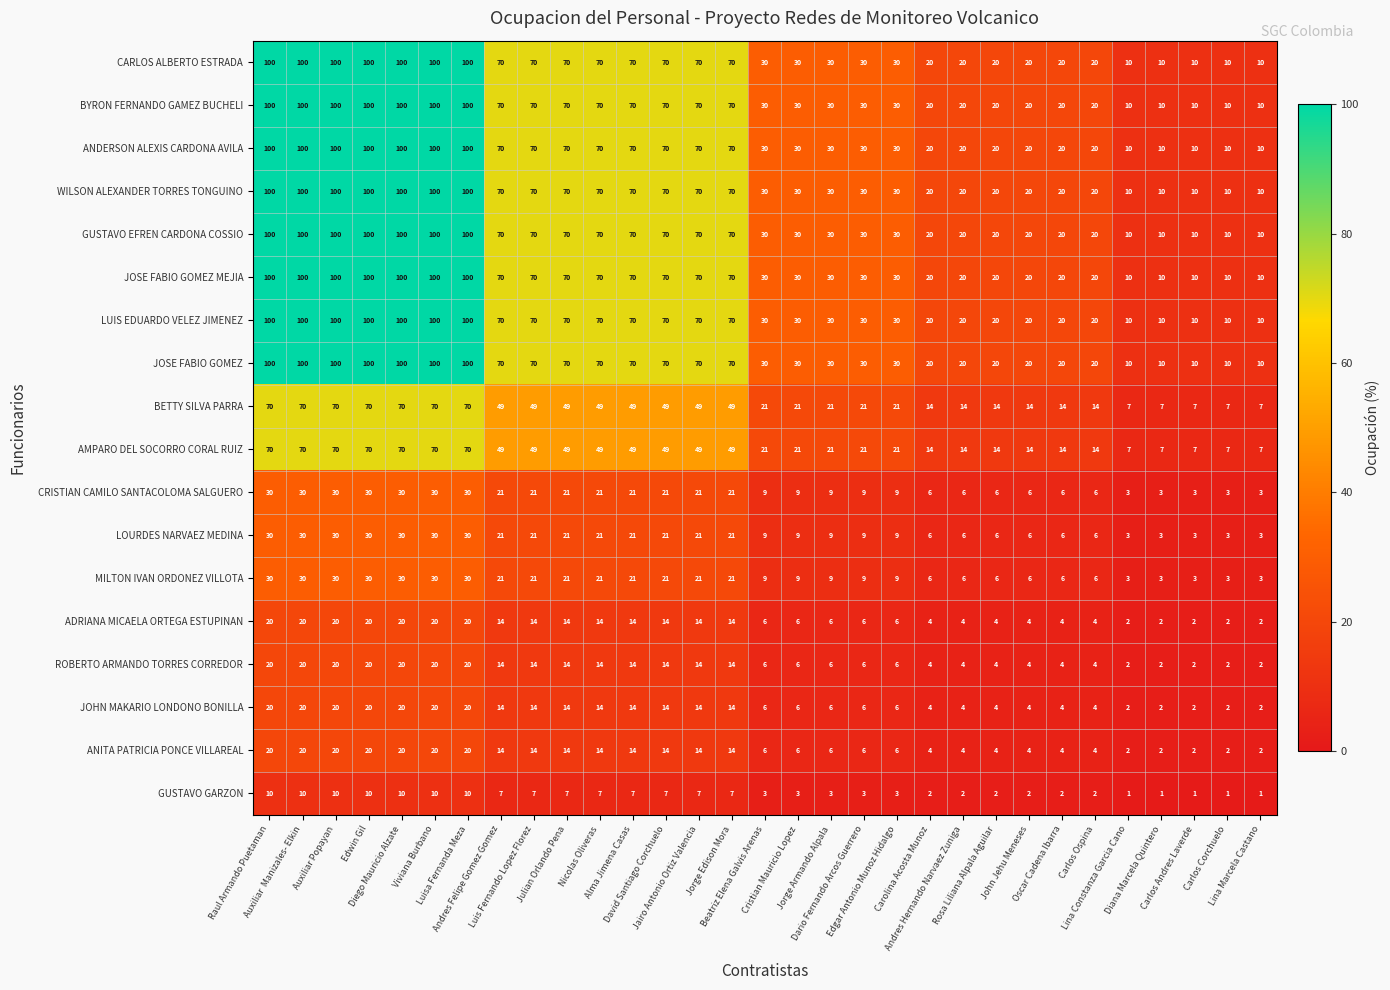

What is the difference between the second highest and second lowest values in the JOSE FABIO GOMEZ series?

90